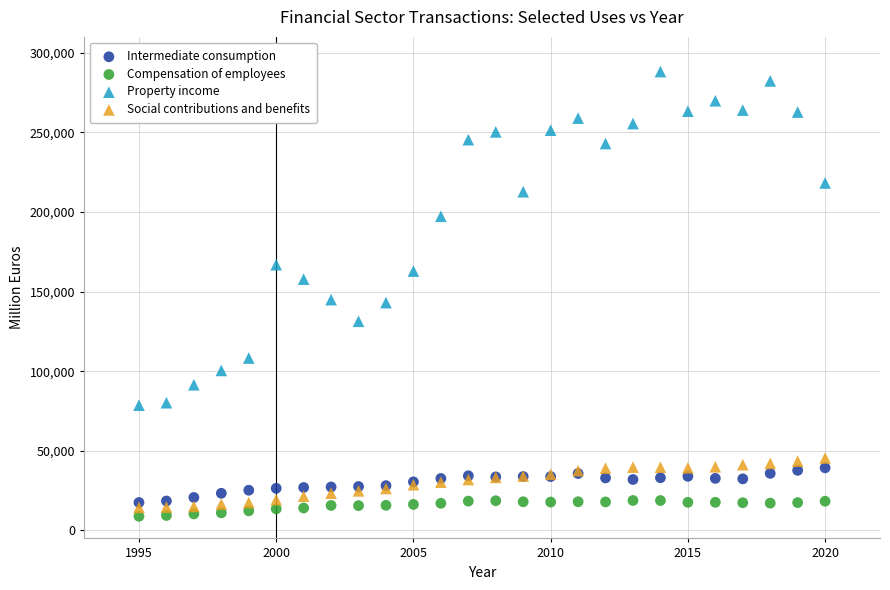

Which series reaches the maximum Y coordinate?

Property income